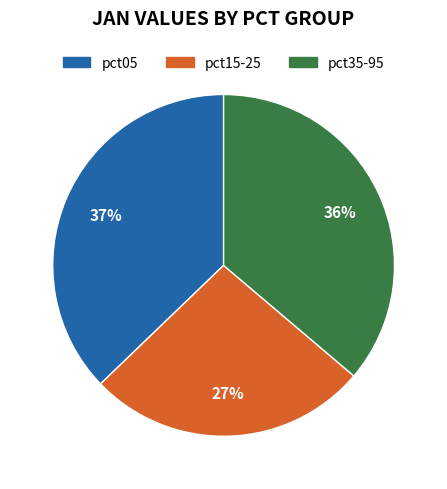

To the nearest percent, what is the average slice percentage?

33%